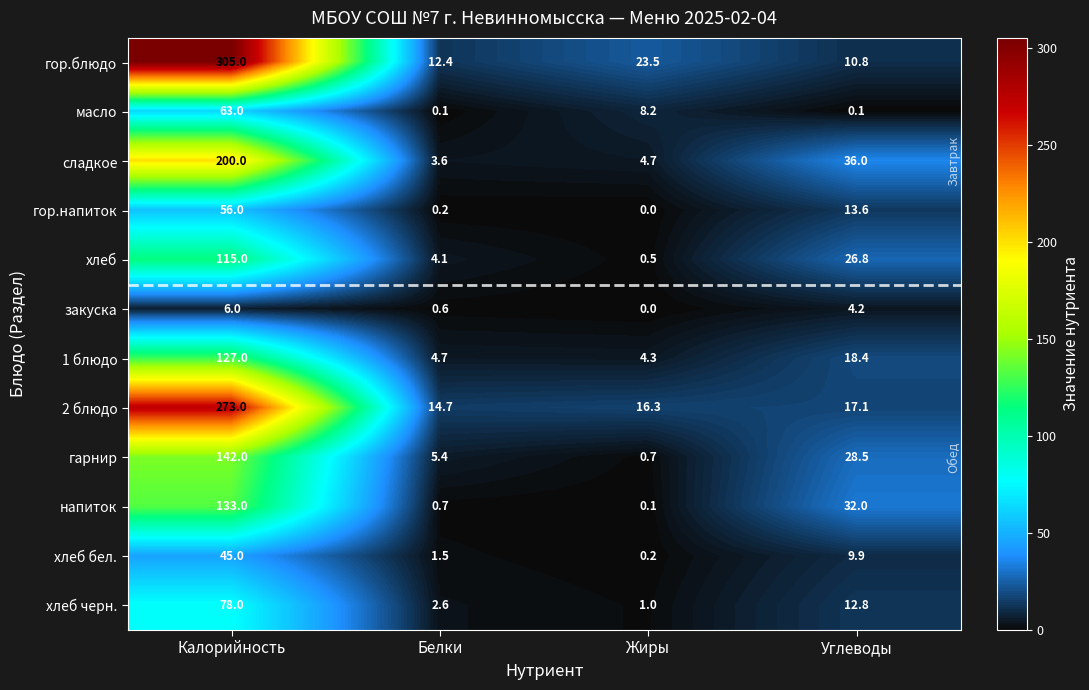

What is the total value across all series at Углеводы?

210.2